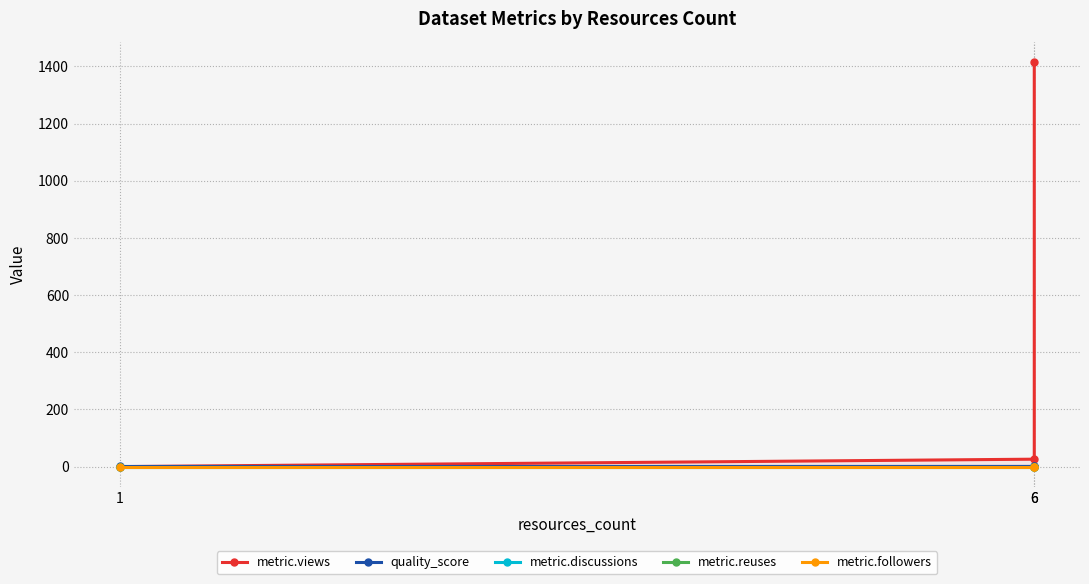

At how many categories does at least one series exceed 1226?

1